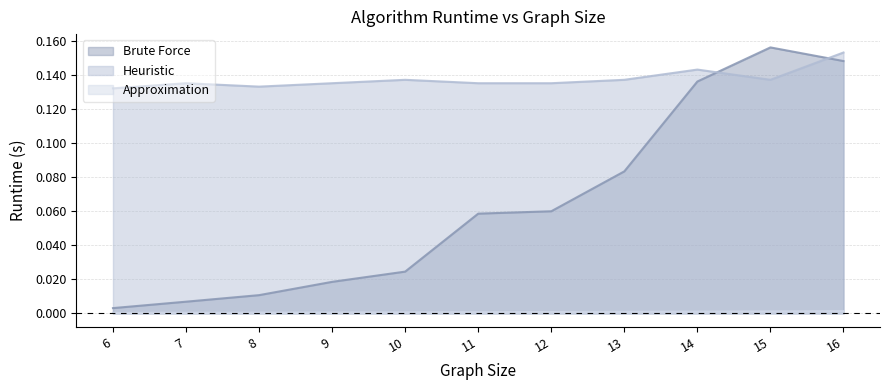

What is the total value across all series at 16?

0.3